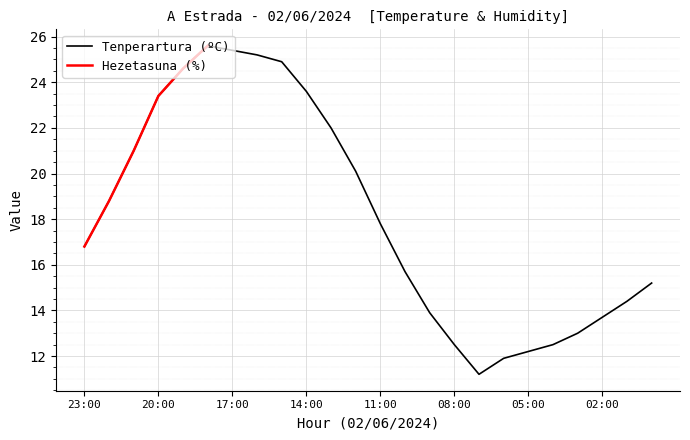

List the labels in order of value, smallest first.

07:00, 06:00, 05:00, 08:00, 04:00, 03:00, 02:00, 09:00, 01:00, 00:00, 10:00, 23:00, 11:00, 22:00, 12:00, 21:00, 13:00, 20:00, 14:00, 19:00, 15:00, 16:00, 17:00, 18:00